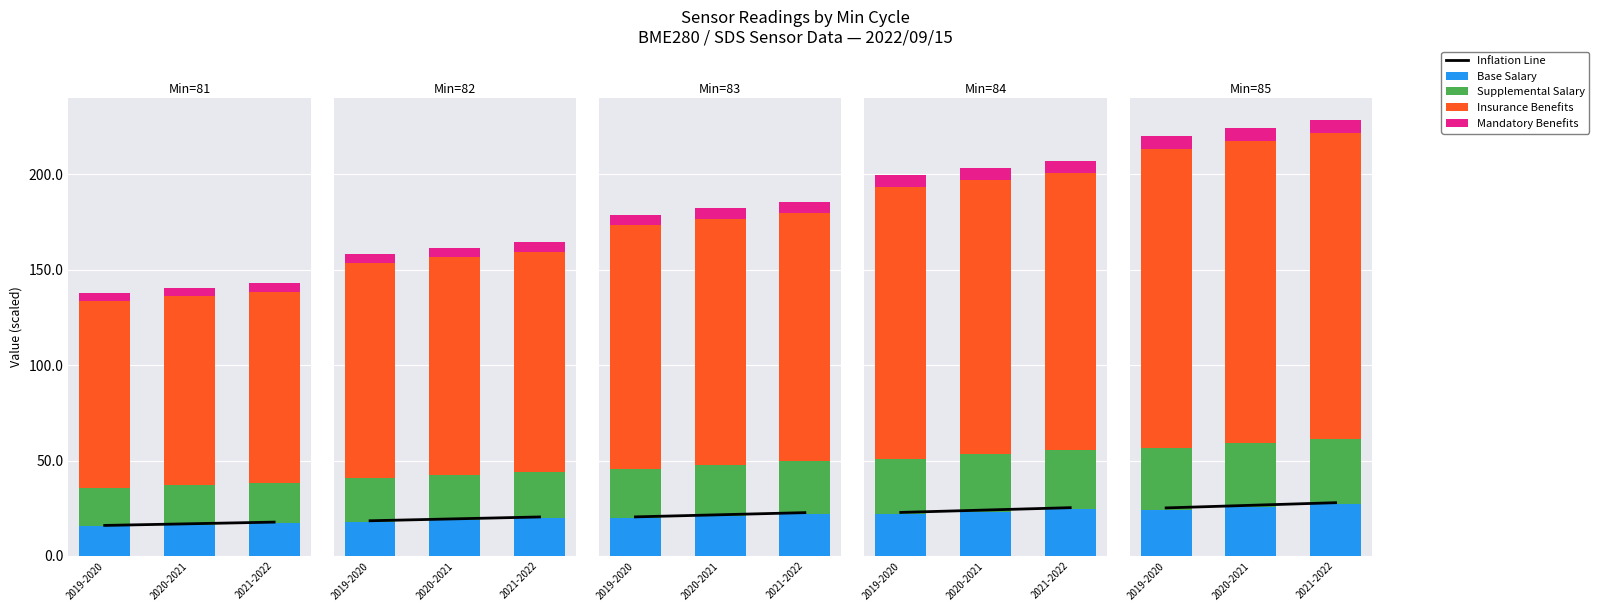

Between 2019-2020 and 2021-2022, which is larger?

2021-2022